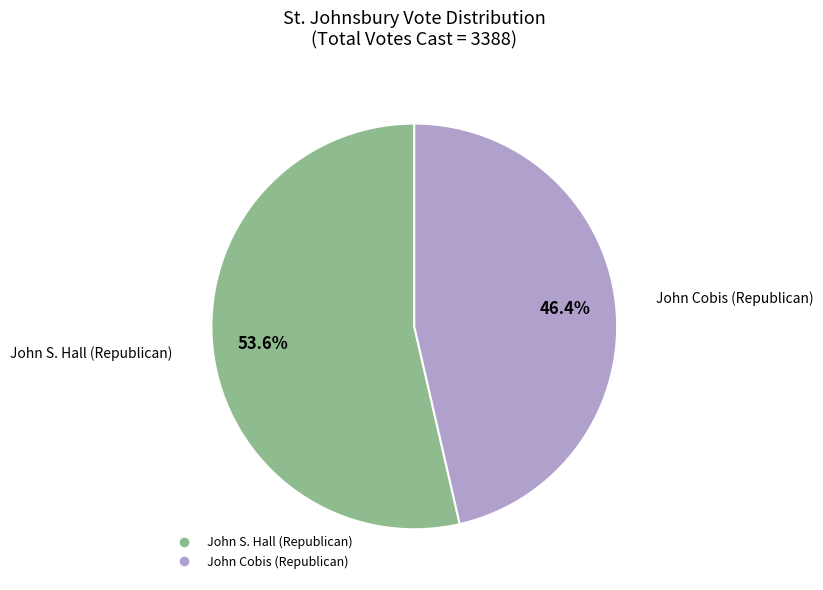

Is there any slice that represents more than half of the pie?

Yes